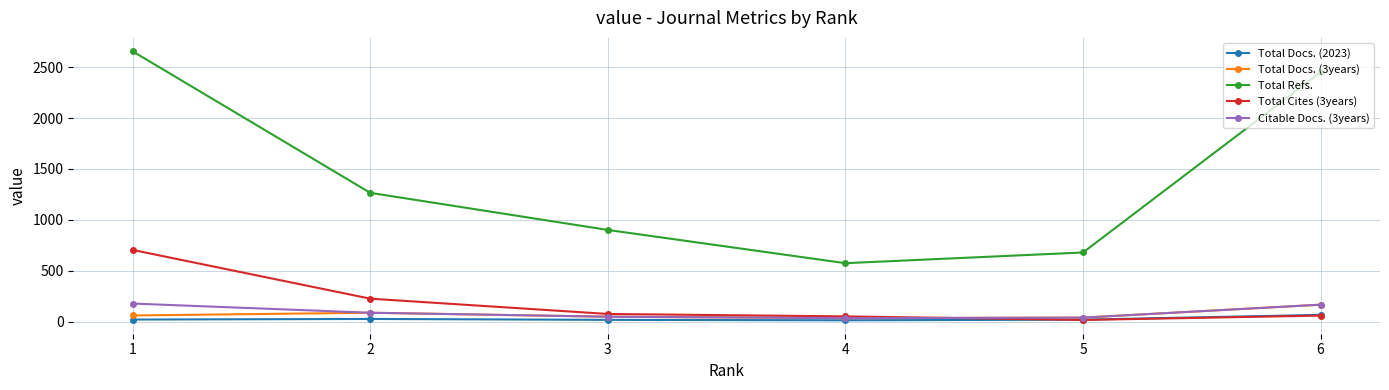

Between 2 and 5, which series saw the biggest shift?

Total Refs.